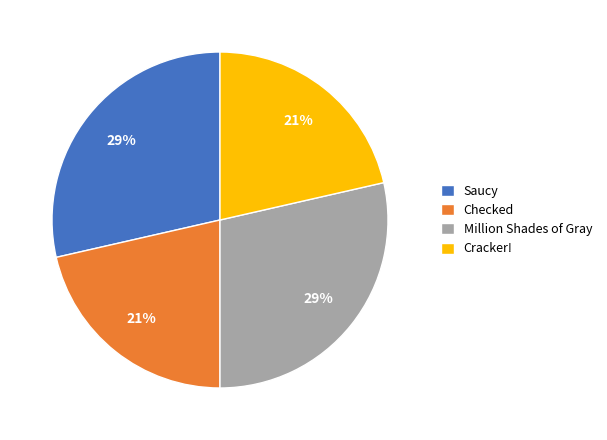

Is the sum of Saucy and Million Shades of Gray greater than half?

Yes